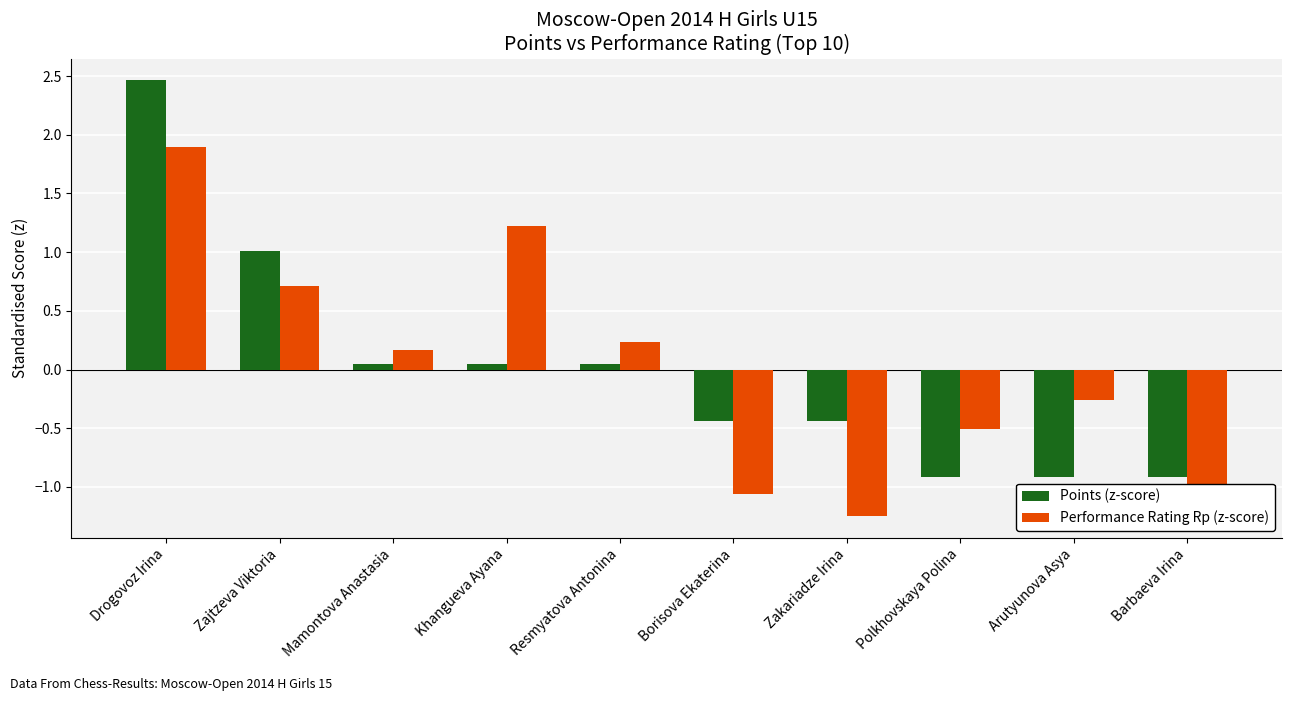

The value of Performance Rating Rp (z-score) at Barbaeva Irina is -1.1. True or false?

True